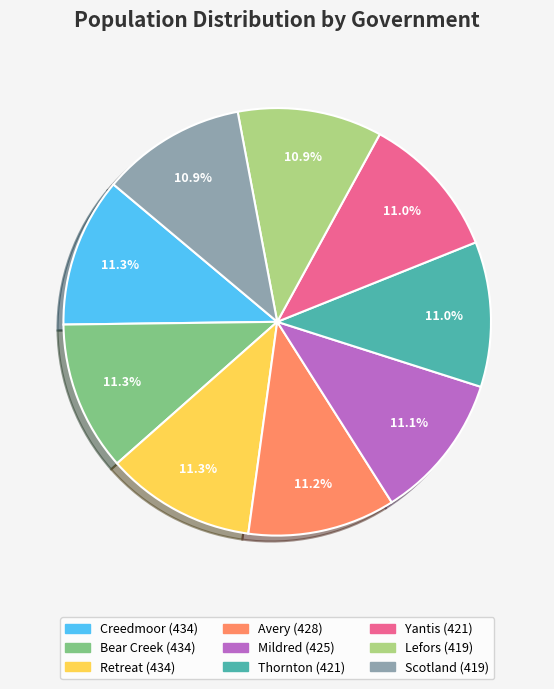

What is the ratio of the value at Lefors to the value at Yantis?

1.0